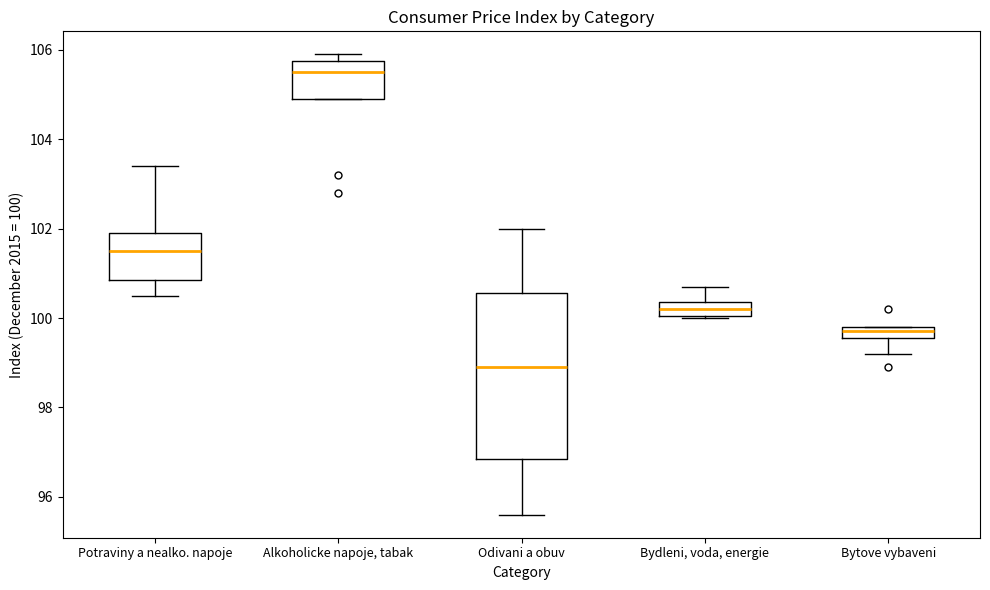

Where is the lower edge of the box for Potraviny a nealko. napoje on the y-axis? The values are not printed on the chart, so give them approximately, as read against the axis.

100.8